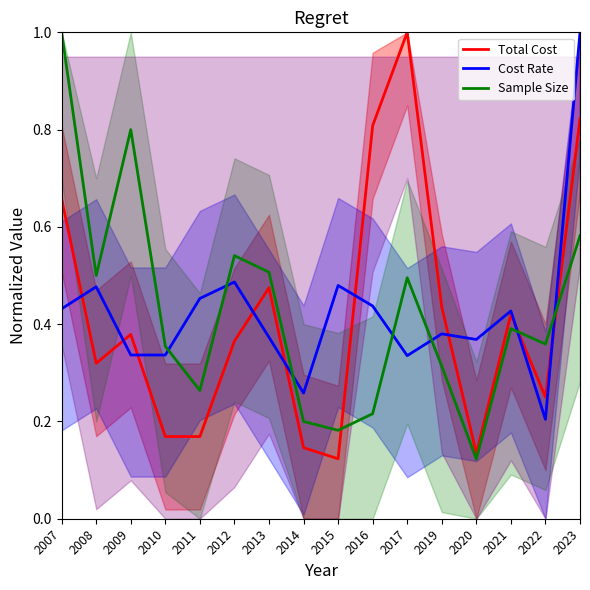

What is the total value across all series at 2014?

0.6